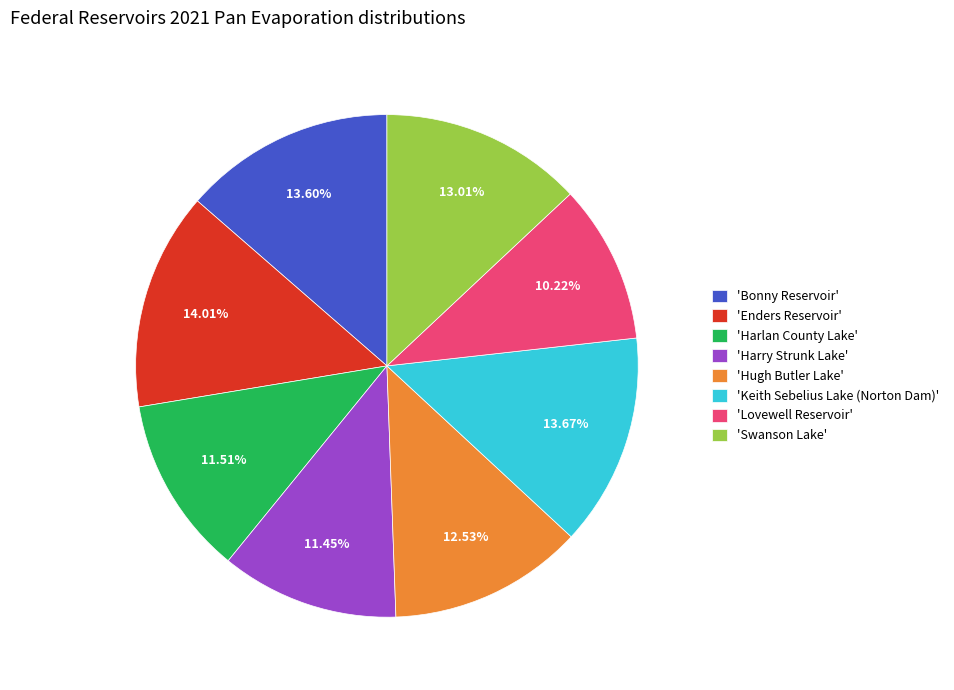

Combined, do 'Keith Sebelius Lake (Norton Dam)' and 'Harry Strunk Lake' account for over 50%?

No